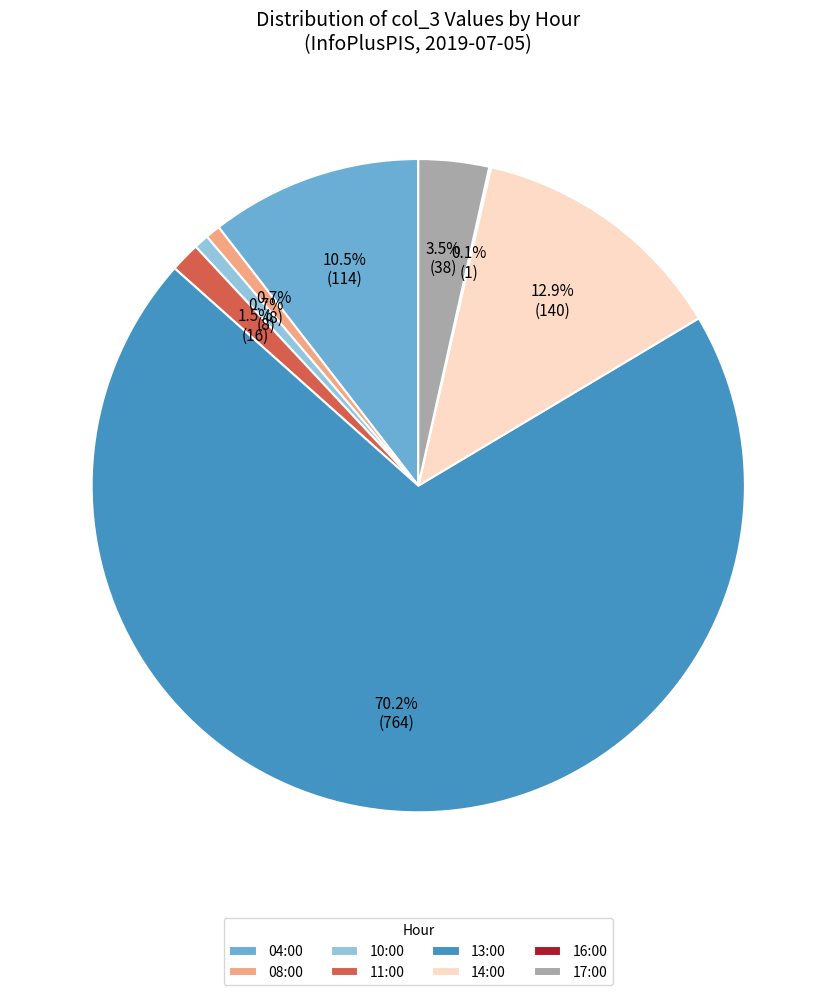

Does any single category account for the majority?

Yes